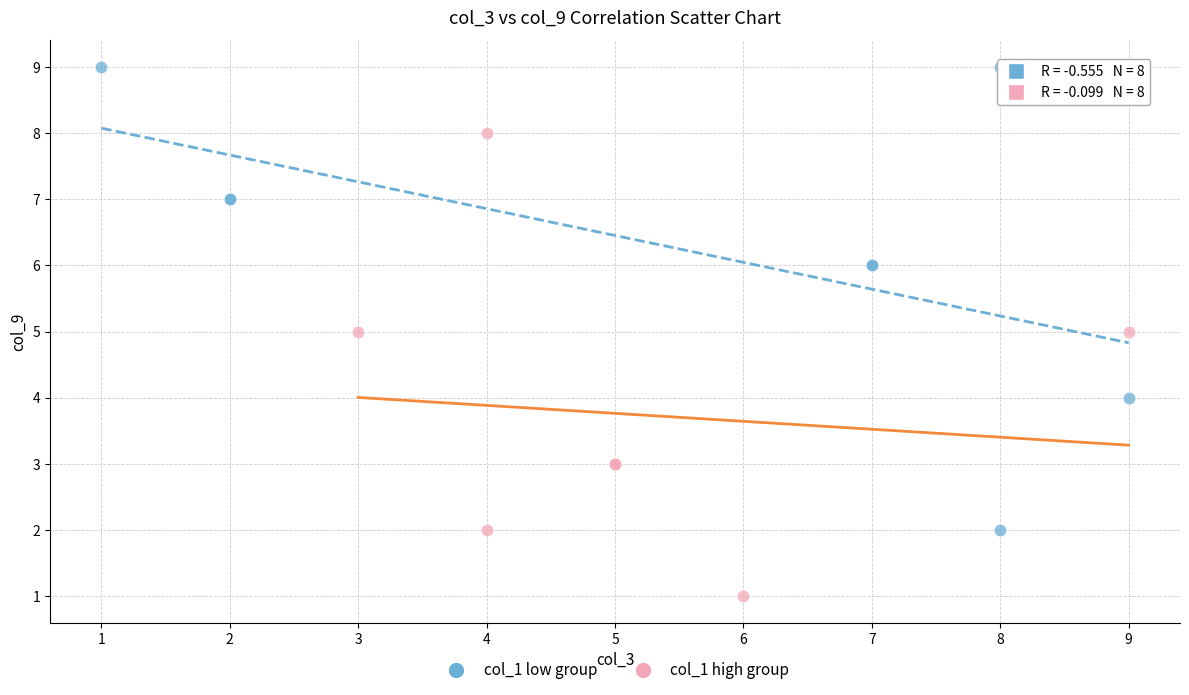

Which series contains the lowest Y value?

col_1 high group